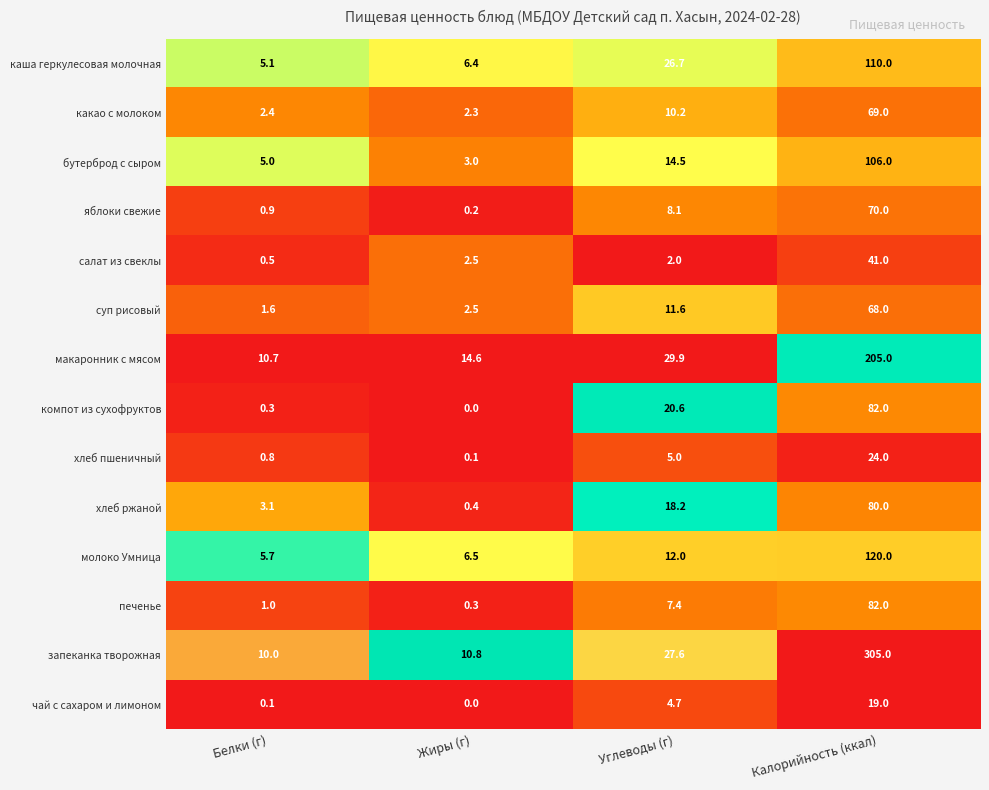

Rank the categories by молоко Умница value from highest to lowest.

Калорийность (ккал), Углеводы (г), Жиры (г), Белки (г)